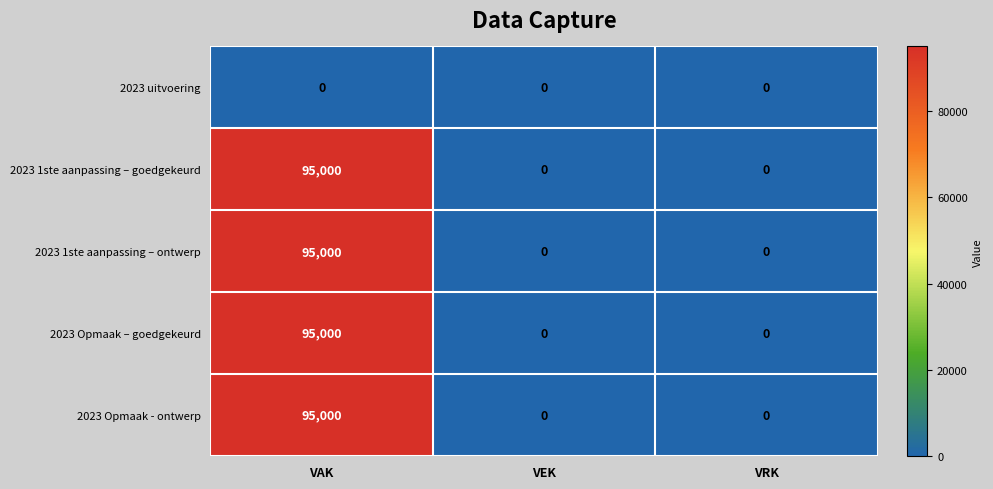

Reading right to left, extract all data points from this chart.

2023 uitvoering: 0	0	0
2023 1ste aanpassing – goedgekeurd: 0	0	95000
2023 1ste aanpassing – ontwerp: 0	0	95000
2023 Opmaak – goedgekeurd: 0	0	95000
2023 Opmaak - ontwerp: 0	0	95000